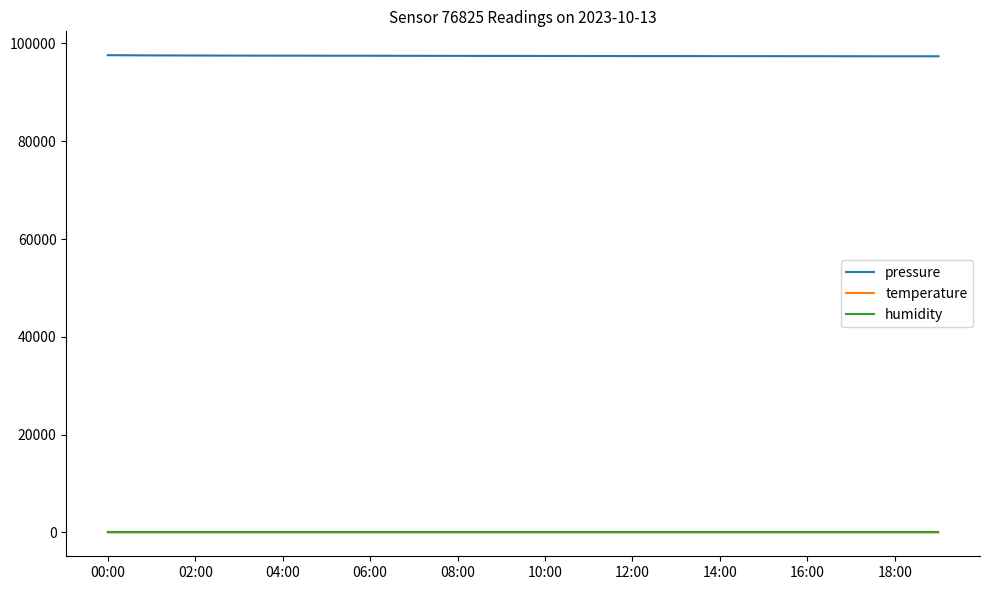

True or false: humidity and pressure intersect in this chart.

False